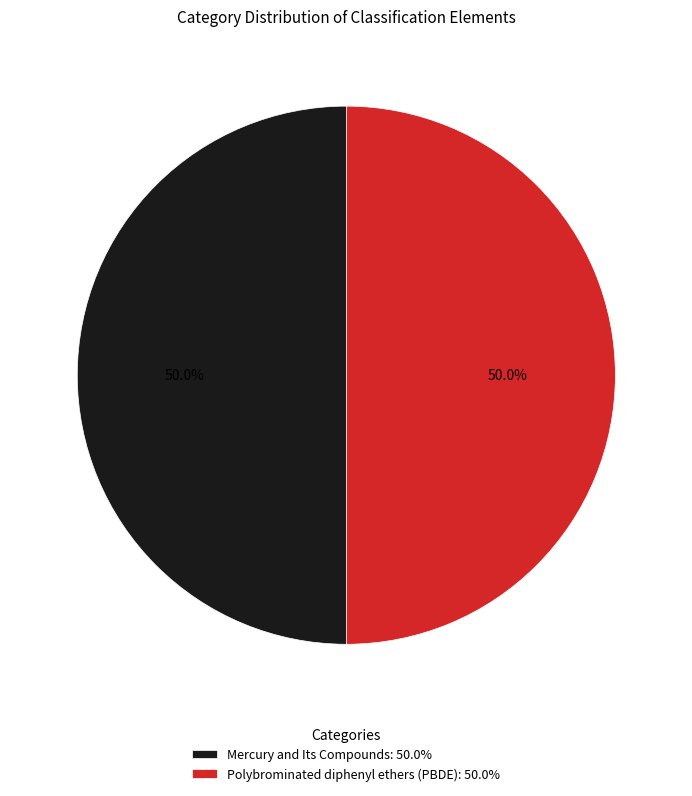

Approximately how many times larger is the value at Mercury and Its Compounds: 50.0% compared to Polybrominated diphenyl ethers (PBDE): 50.0%?

1.0